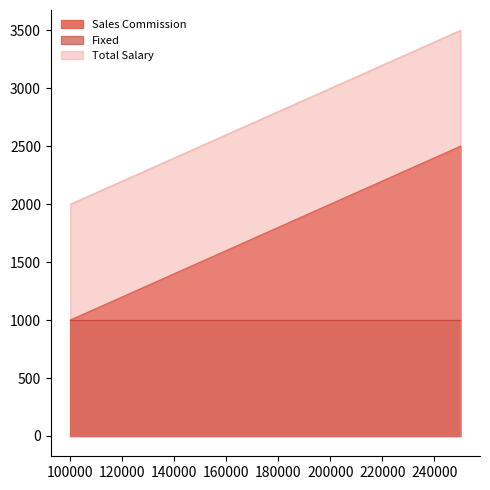

List the series in order of their peak value, highest first.

Total Salary, Sales Commission, Fixed